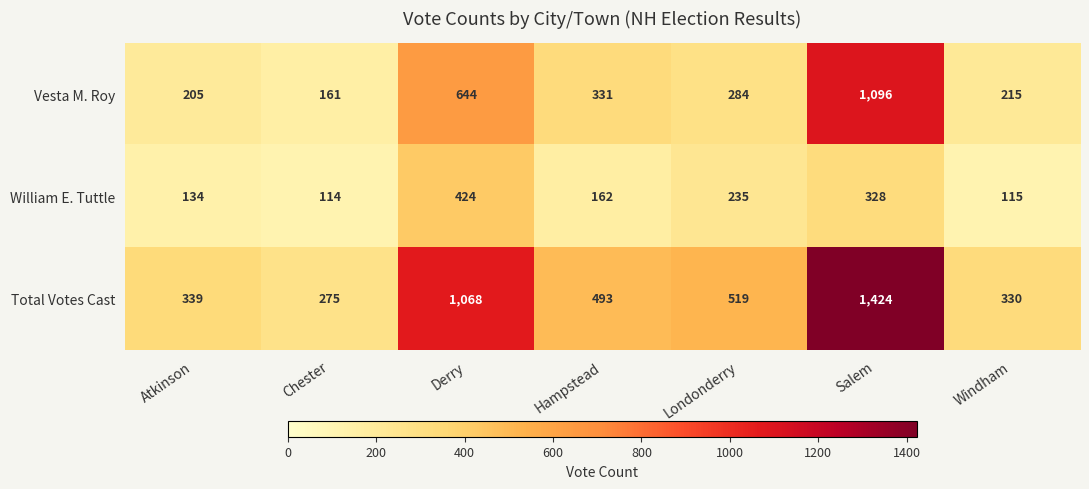

What is the maximum value shown in the chart?

1424